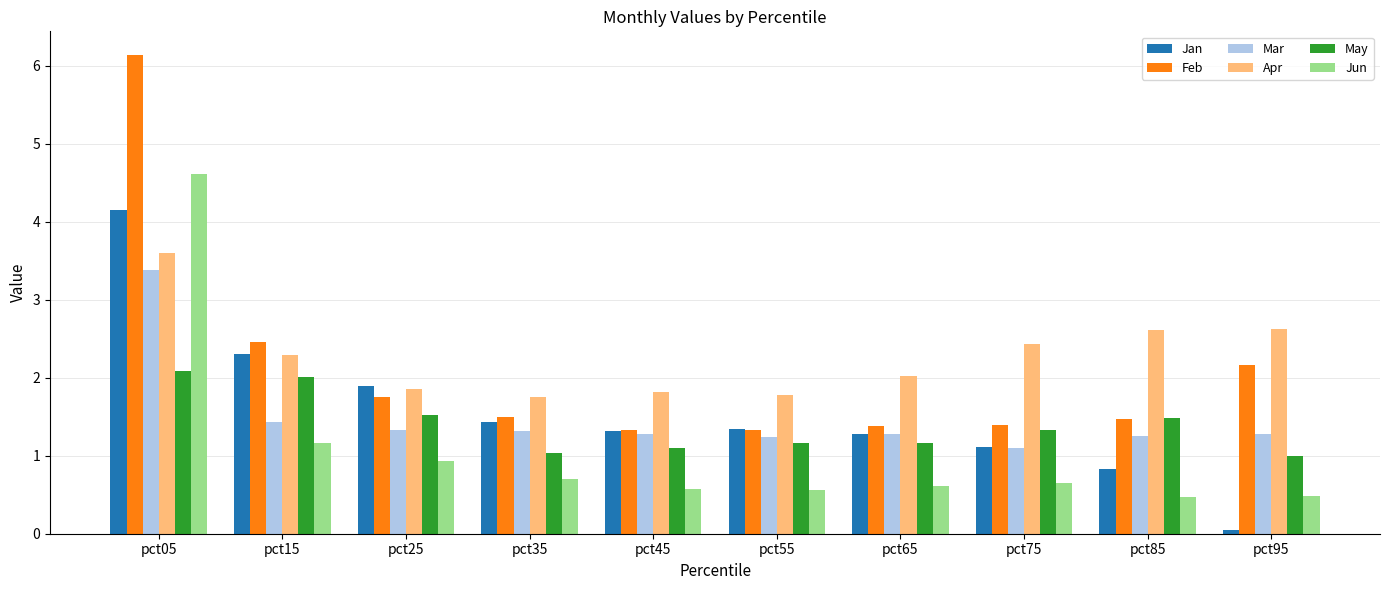

Is it true that May equals 1.0 at pct35?

True